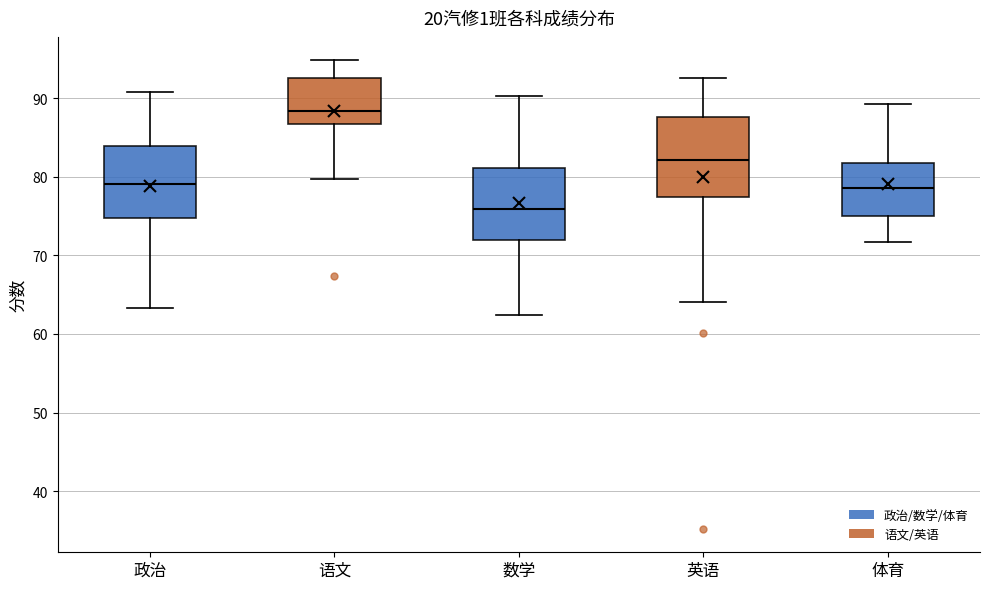

Reading left to right, transcribe this box plot: for each box, give where its median line is, the range the box spans, and where its two whiskers end, as read against the y-axis. The values are not printed on the chart, so give them approximately, as read against the axis.

政治: median 79, box 75 to 84, whiskers 63 to 91
语文: median 88, box 87 to 93, whiskers 80 to 95
数学: median 76, box 72 to 81, whiskers 62 to 90
英语: median 82, box 77 to 88, whiskers 64 to 93
体育: median 79, box 75 to 82, whiskers 72 to 89